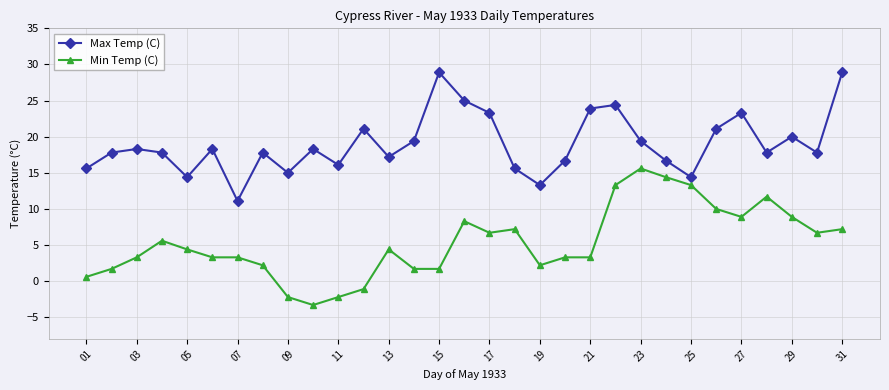

Which series has the largest total across all categories?

Max Temp (C)